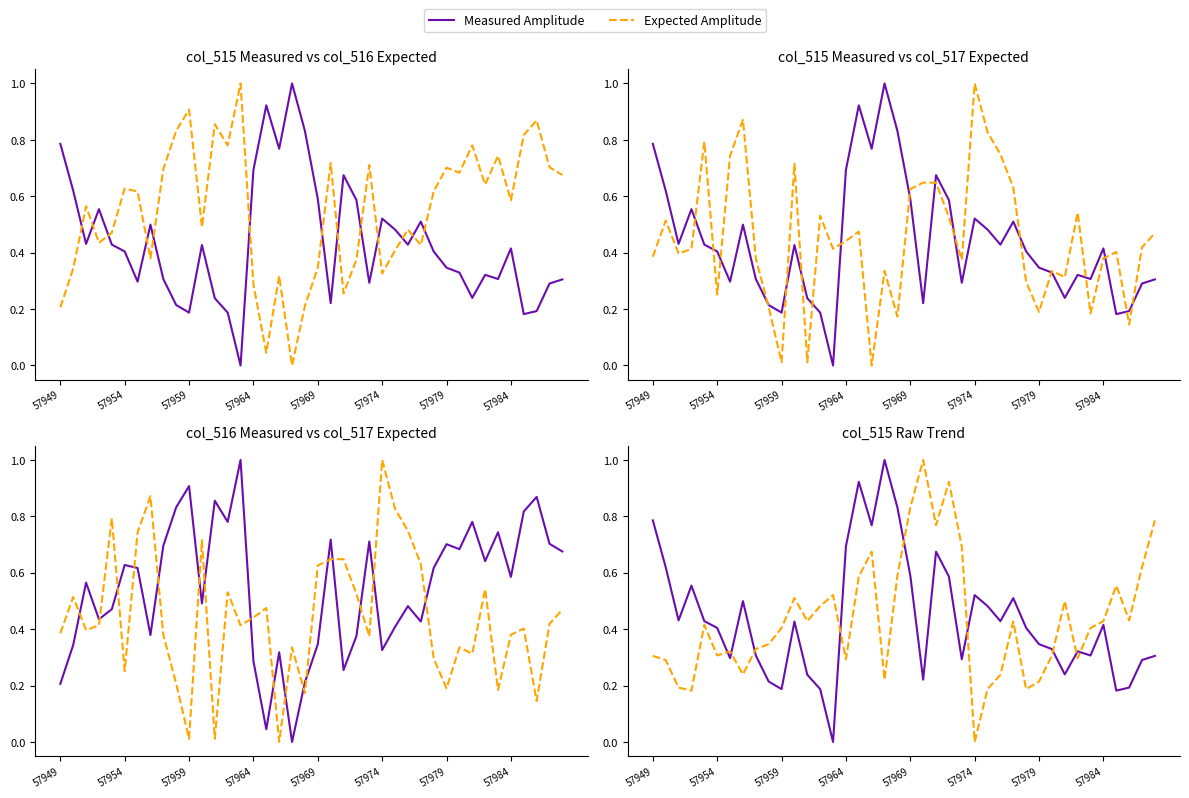

What is the sum of all Measured Amplitude values?

17.4